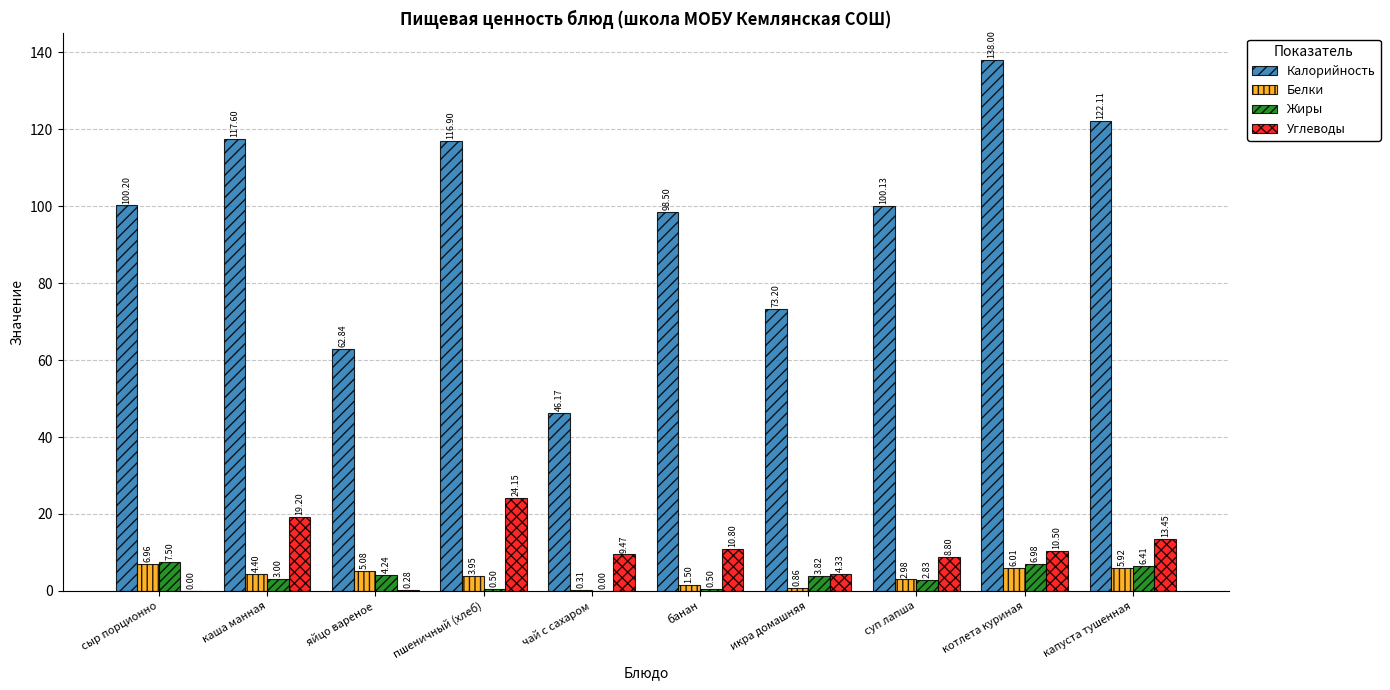

Which label corresponds to the largest value in the chart?

котлета куриная